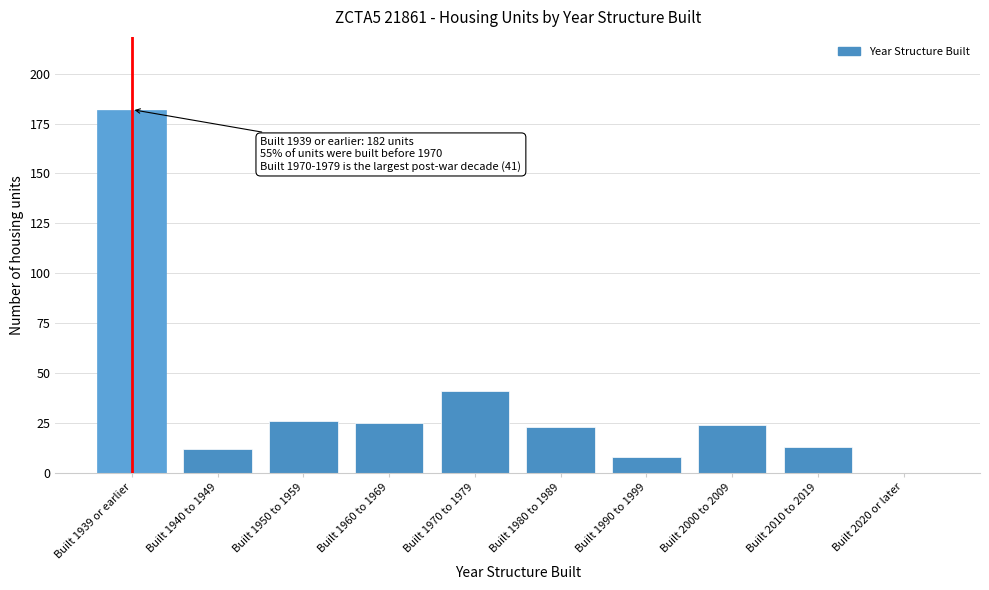

Which has a higher value, Built 1950 to 1959 or Built 2010 to 2019?

Built 1950 to 1959